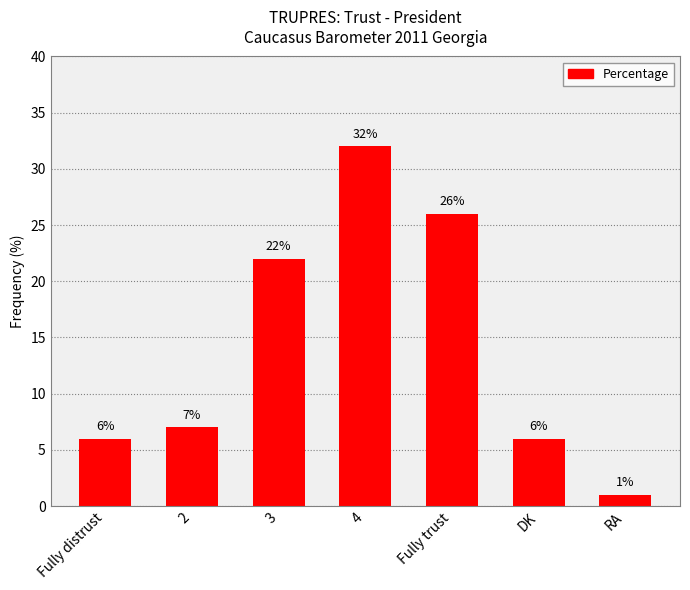

Reading left to right, transcribe all the data shown in this chart.

6	7	22	32	26	6	1